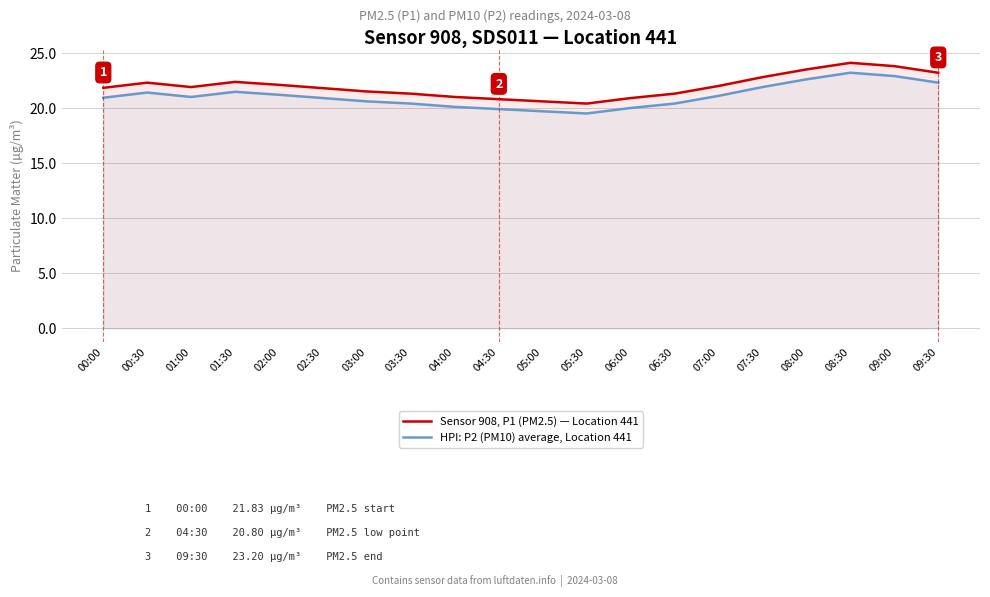

What are all the series names shown in the legend?

Sensor 908, P1 (PM2.5) — Location 441, HPI: P2 (PM10) average, Location 441